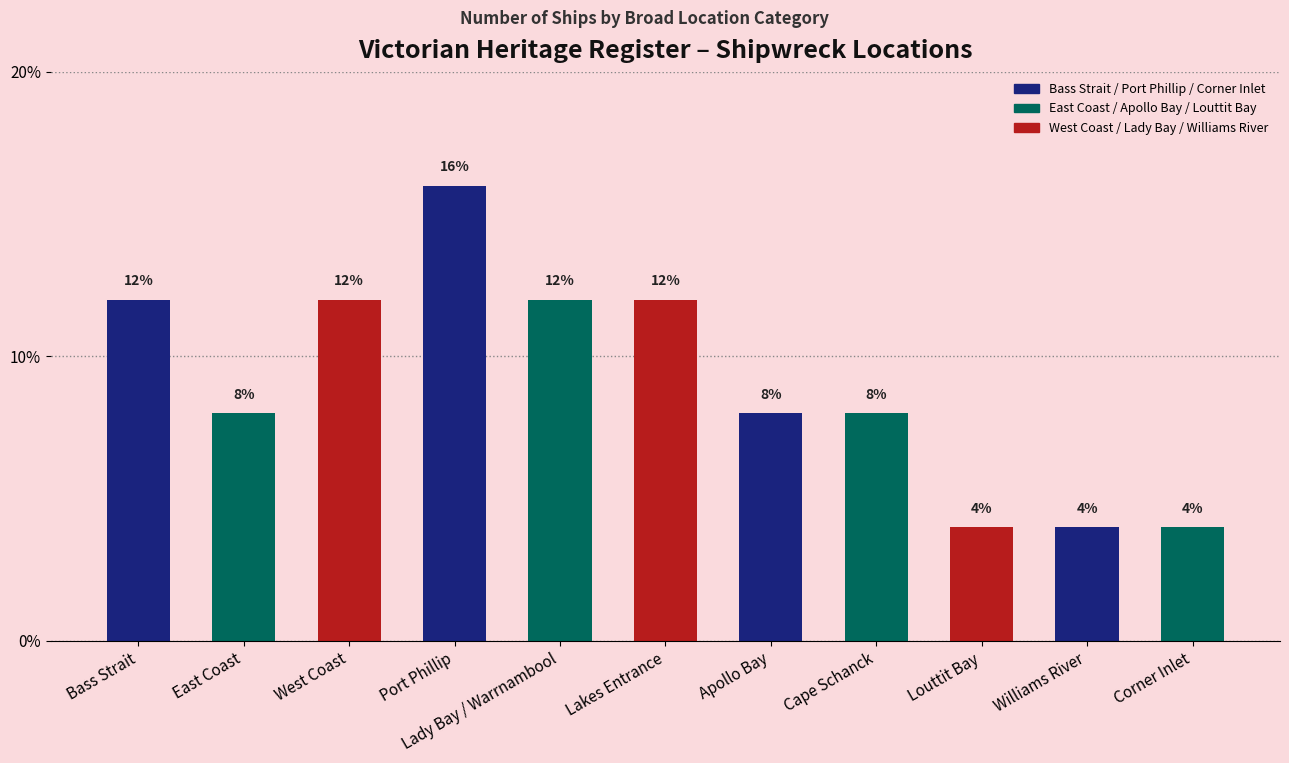

Where does the data first go above 8?

Bass Strait